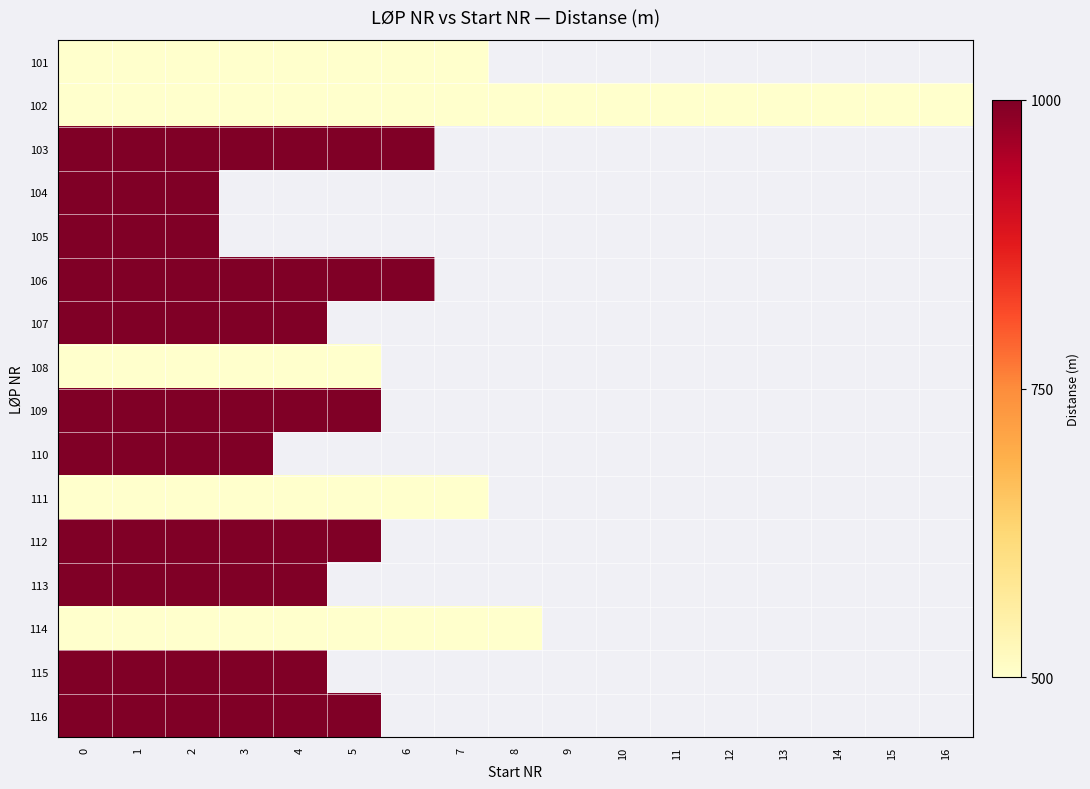

What is the highest value of the 113 series?

1000.0